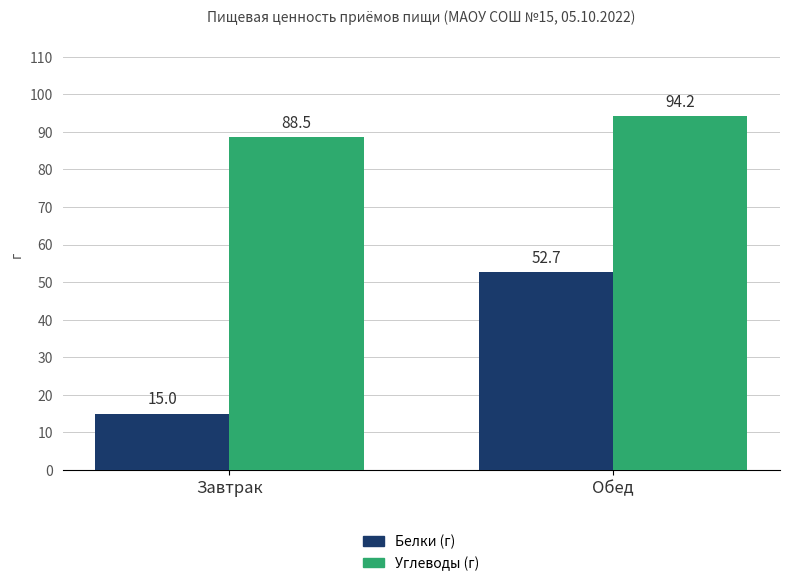

How many values in the Углеводы (г) series are below 94?

1